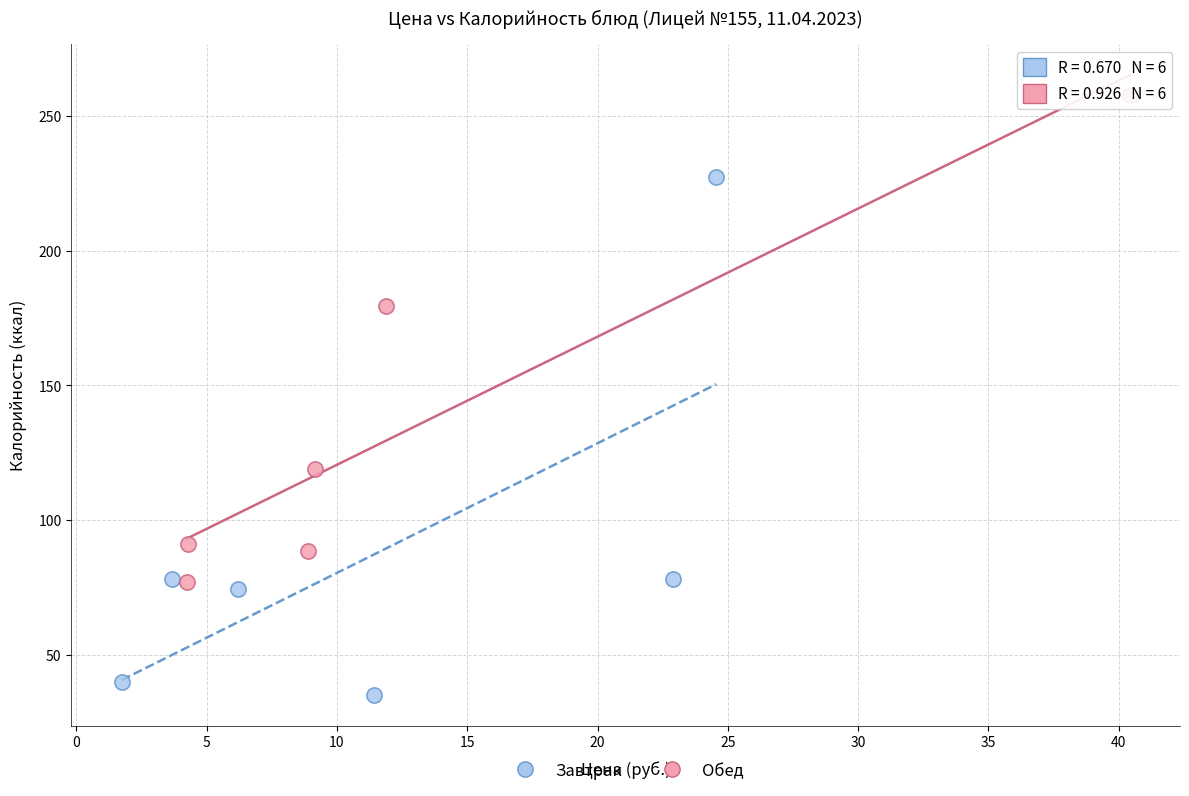

Which series contains the lowest Y value?

Завтрак